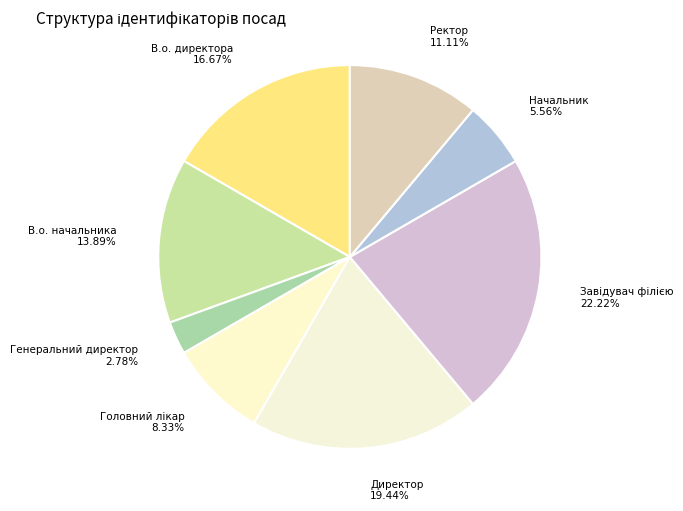

To the nearest percent, what is the average slice percentage?

12%